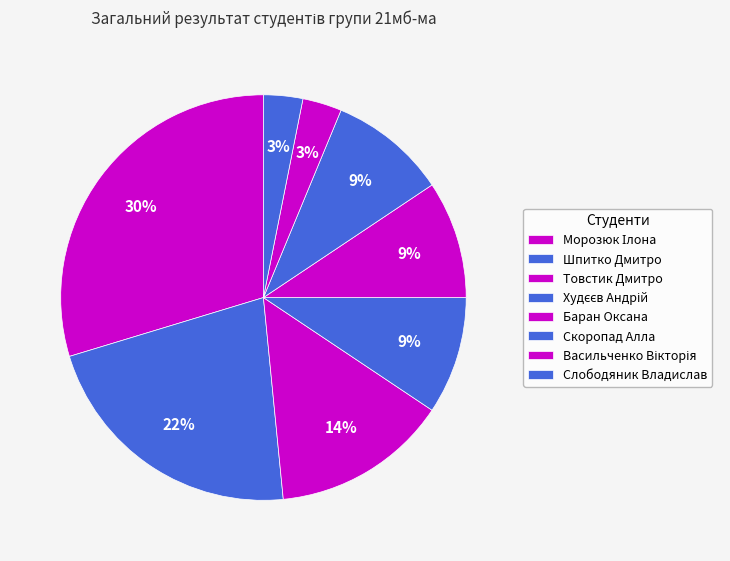

What percentage is the Слободяник Владислав slice, to the nearest percent?

3%